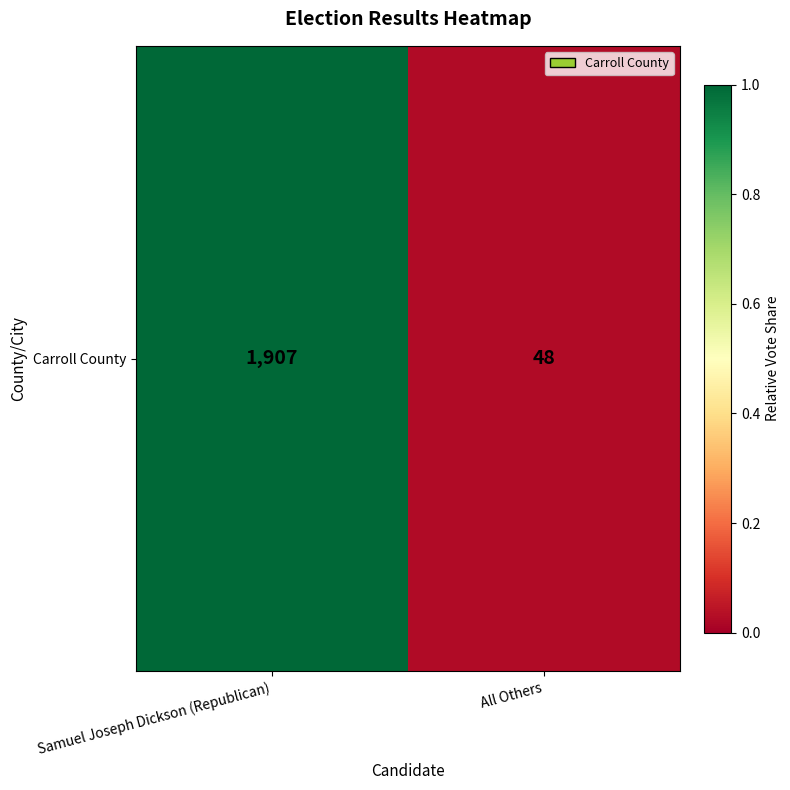

What is the change in value from Samuel Joseph Dickson (Republican) to All Others?

-1.0